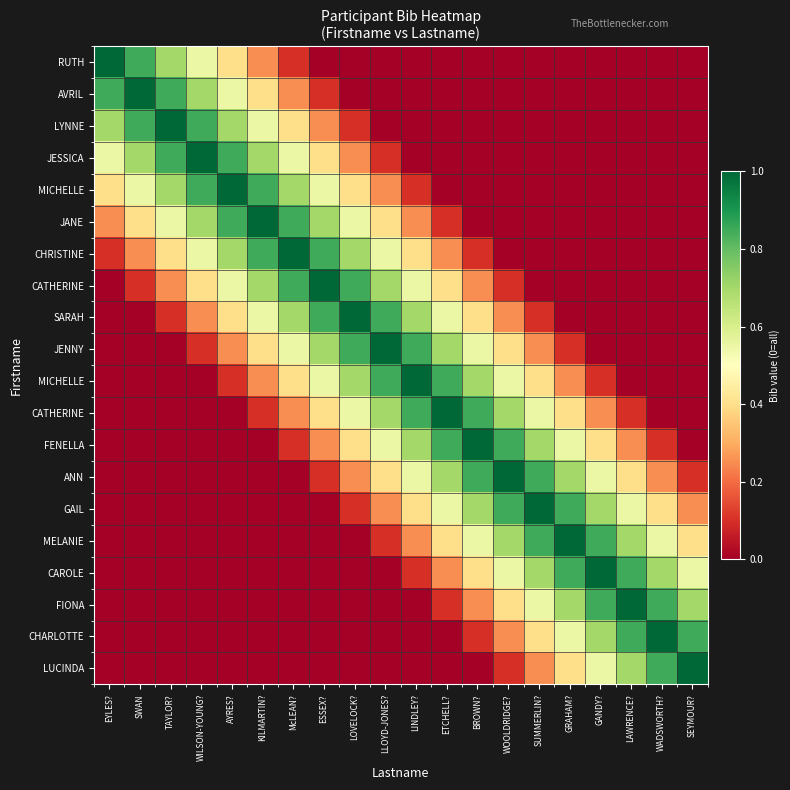

Between WADSWORTH? and WOOLDRIDGE?, which is larger?

WADSWORTH?